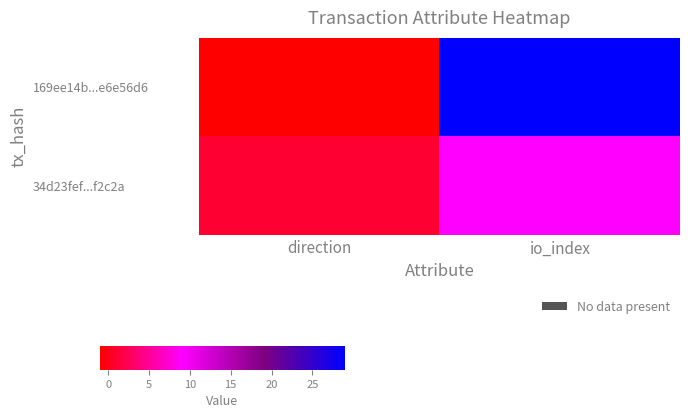

Rank the series by their maximum value, from highest to lowest.

169ee14b...e6e56d6, 34d23fef...f2c2a